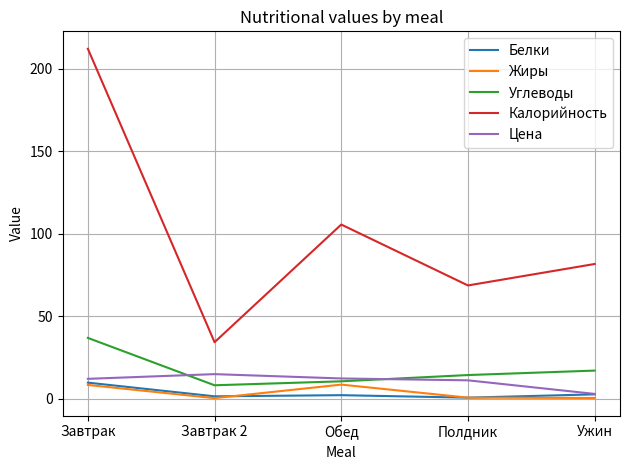

Is the value of Белки at Завтрак greater than the value of Калорийность at Полдник?

No